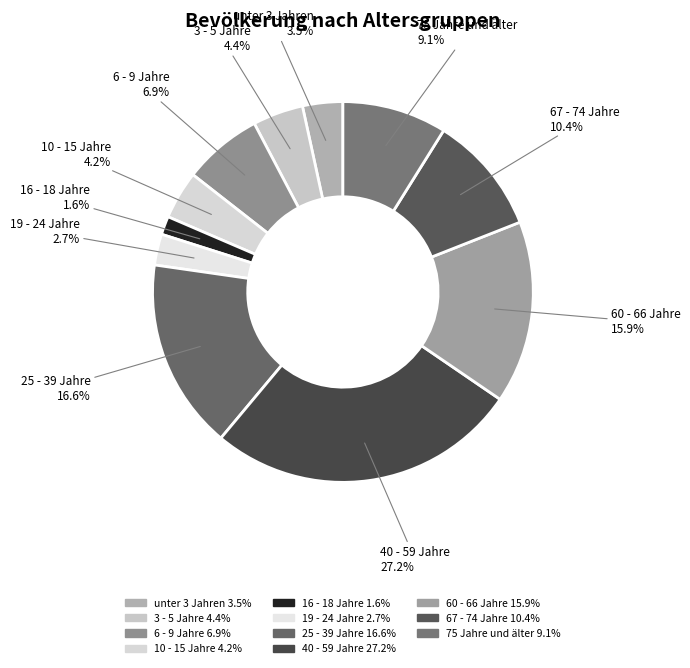

Rank the categories by value from highest to lowest.

40 - 59 Jahre
27.2%, 25 - 39 Jahre
16.6%, 60 - 66 Jahre
15.9%, 67 - 74 Jahre
10.4%, 75 Jahre und älter
9.1%, 6 - 9 Jahre
6.9%, 3 - 5 Jahre
4.4%, 10 - 15 Jahre
4.2%, unter 3 Jahren
3.5%, 19 - 24 Jahre
2.7%, 16 - 18 Jahre
1.6%